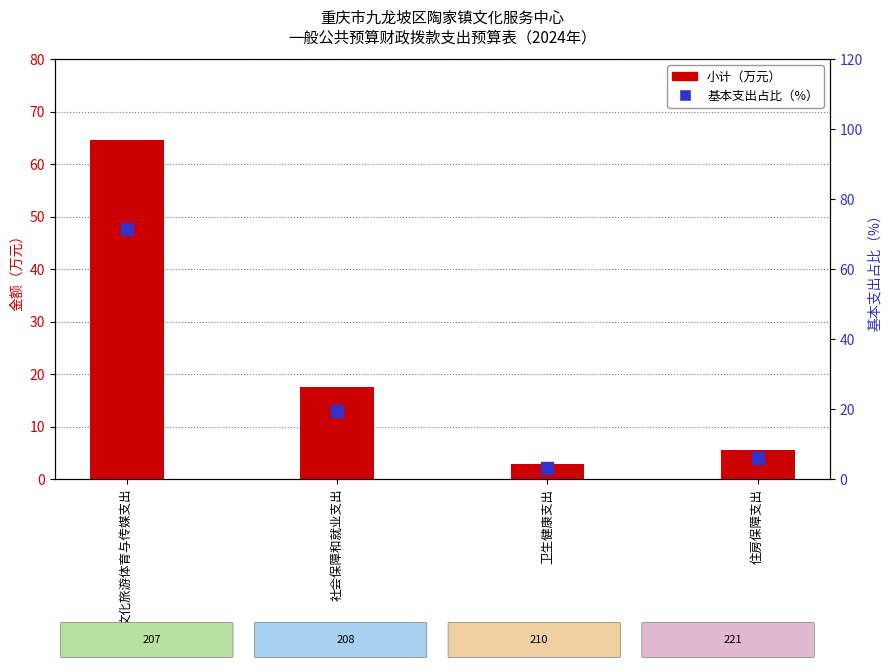

Which series contains the highest Y value?

基本支出占比（%）